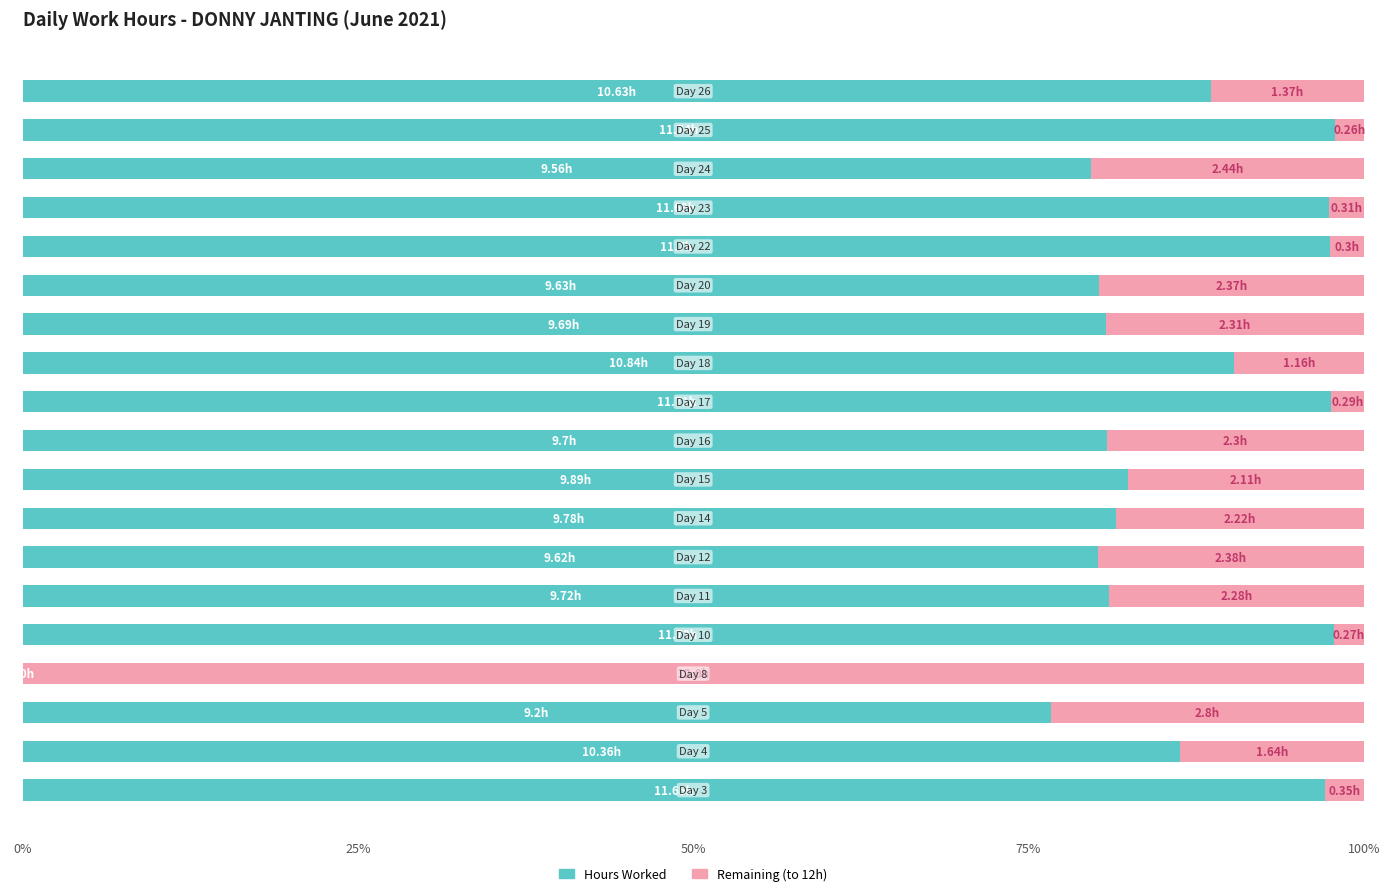

What are all the series names shown in the legend?

Hours Worked, Remaining (to 12h)